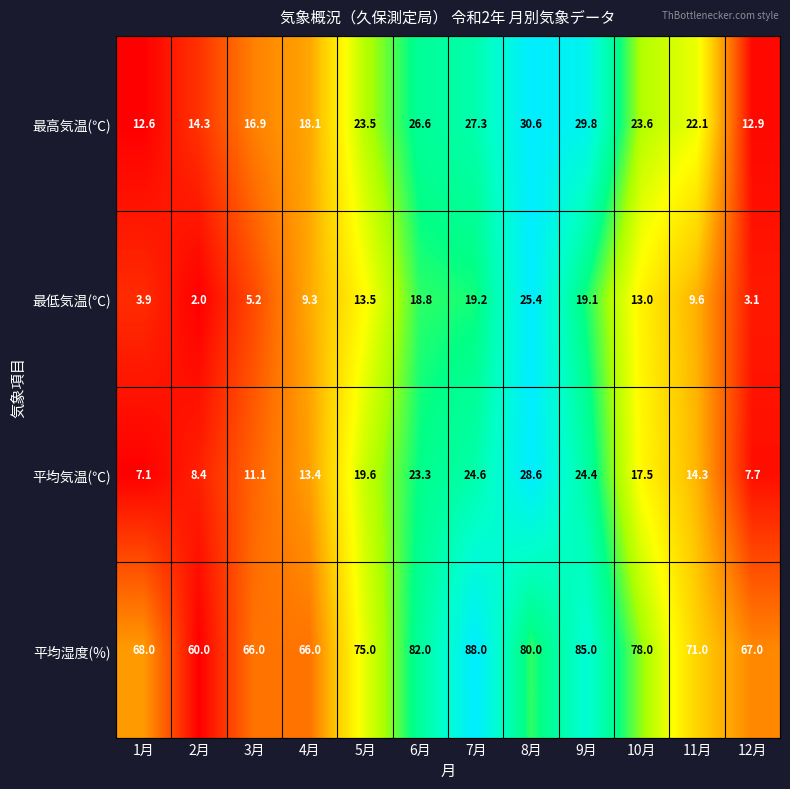

What is the difference between the highest and lowest values at 12月?

63.9